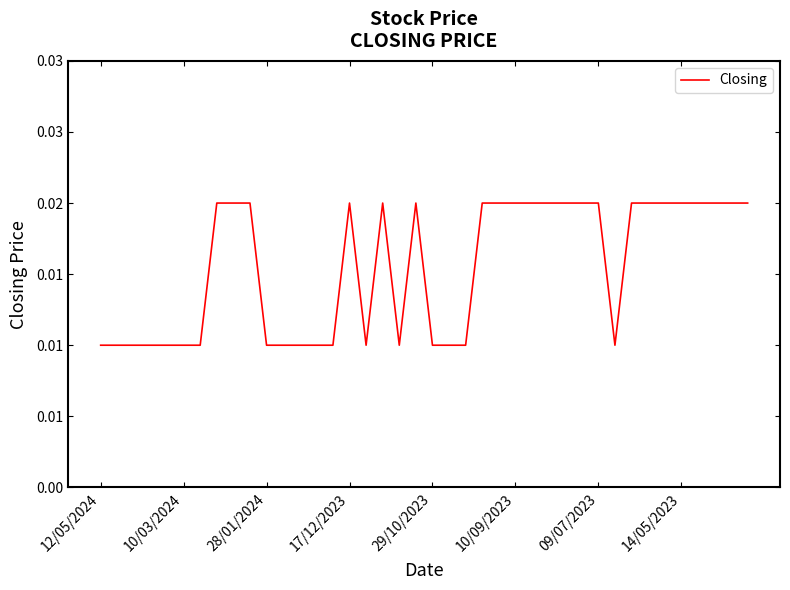

Does the chart have visible grid lines?

No